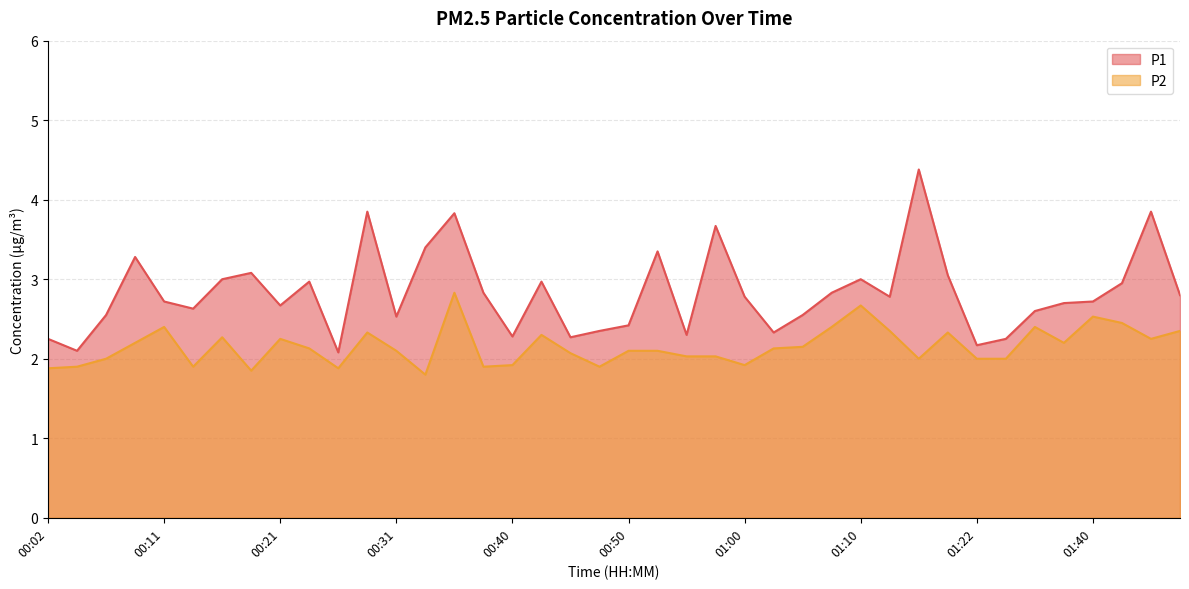

How many values in the P2 series are below 2?

10